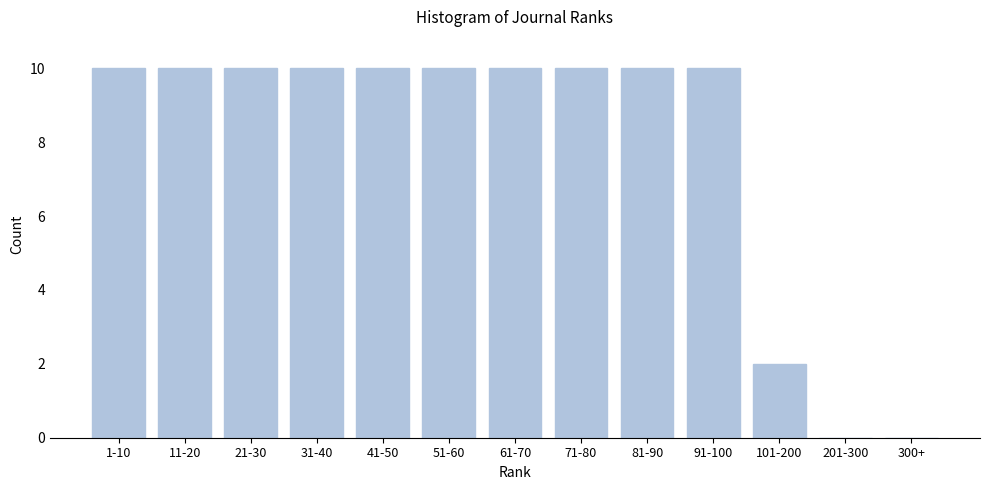

Reading left to right, what are all the values shown in this chart?

1-10=10	11-20=10	21-30=10	31-40=10	41-50=10	51-60=10	61-70=10	71-80=10	81-90=10	91-100=10	101-200=2	201-300=0	300+=0